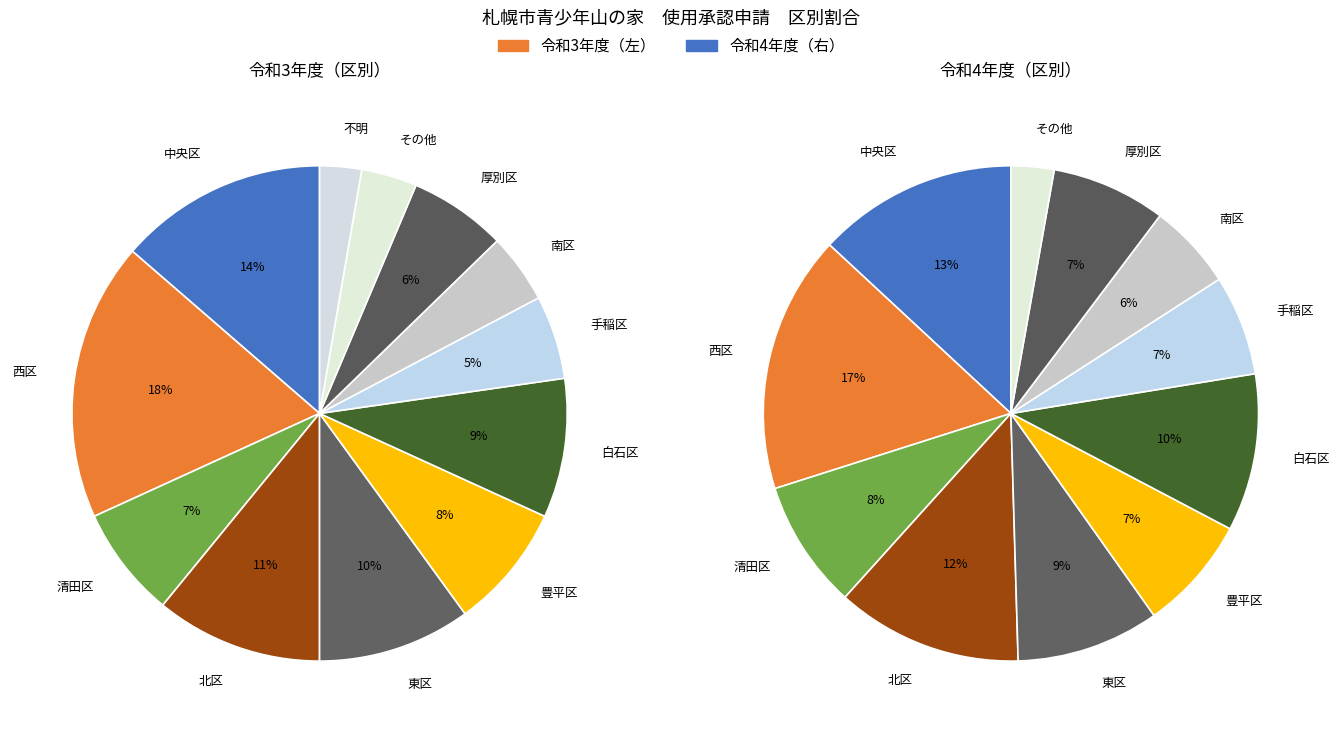

The 5 slice represents 20% of the pie. True or false?

False